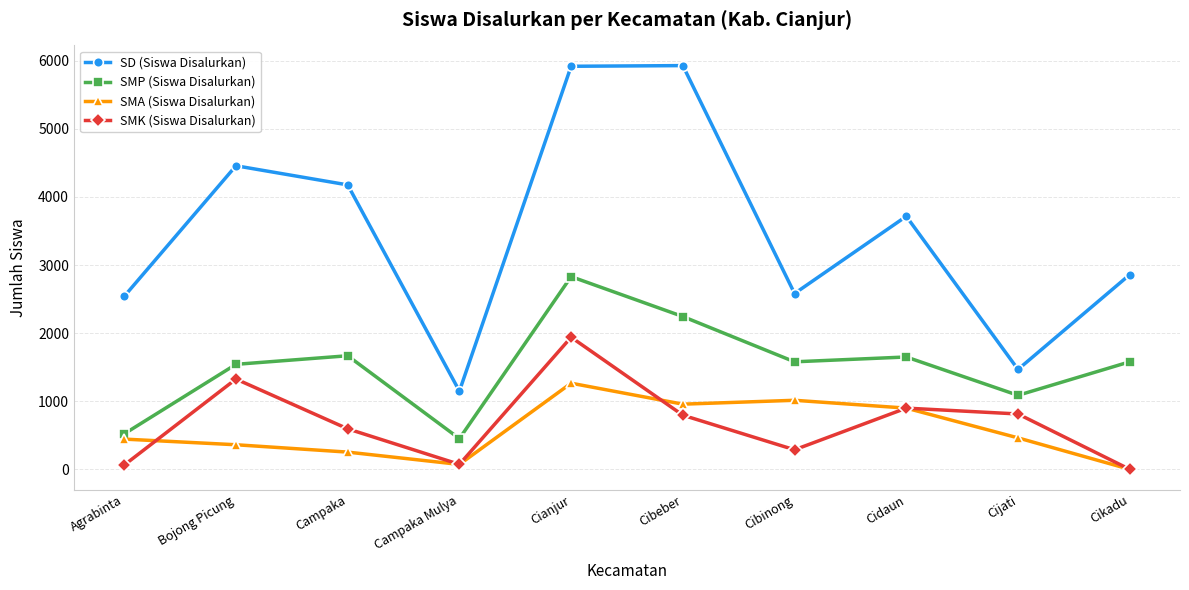

Rank the series at Cibeber from lowest to highest value.

SMK (Siswa Disalurkan), SMA (Siswa Disalurkan), SMP (Siswa Disalurkan), SD (Siswa Disalurkan)